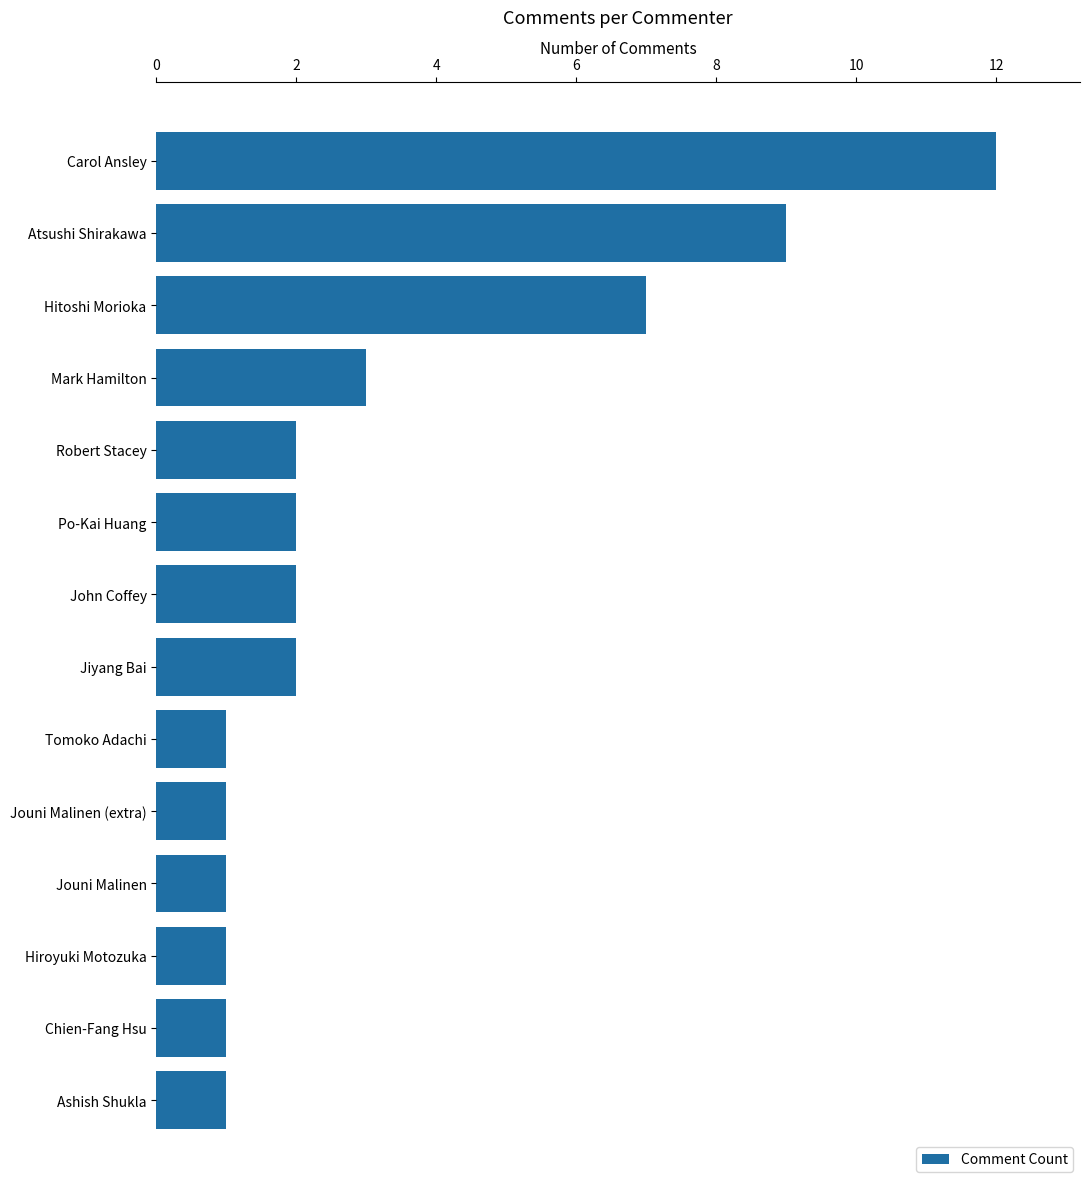

What is the average value?

3